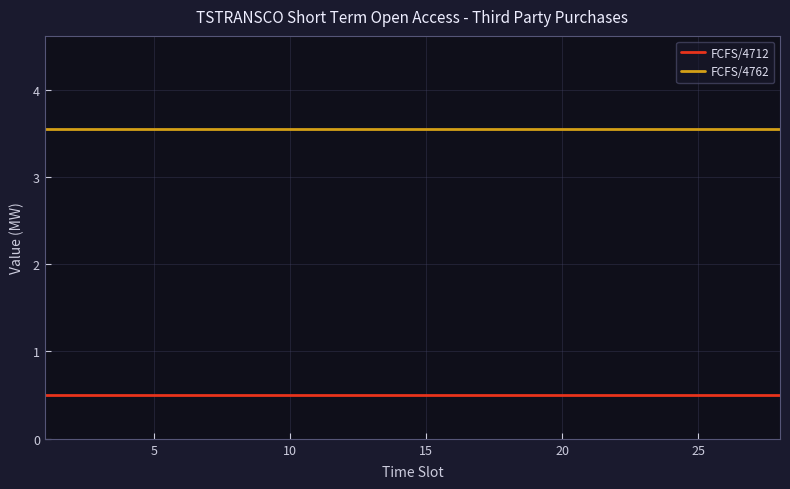

List the series in order of their peak value, highest first.

FCFS/4762, FCFS/4712